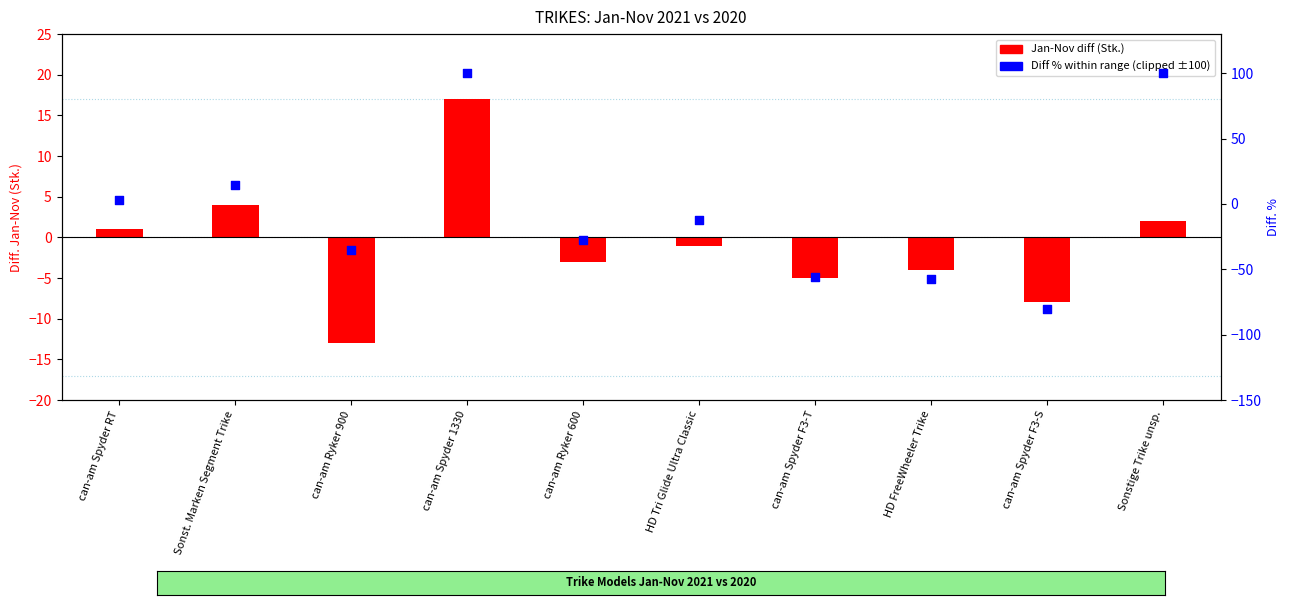

At how many categories does at least one series exceed 21?

2